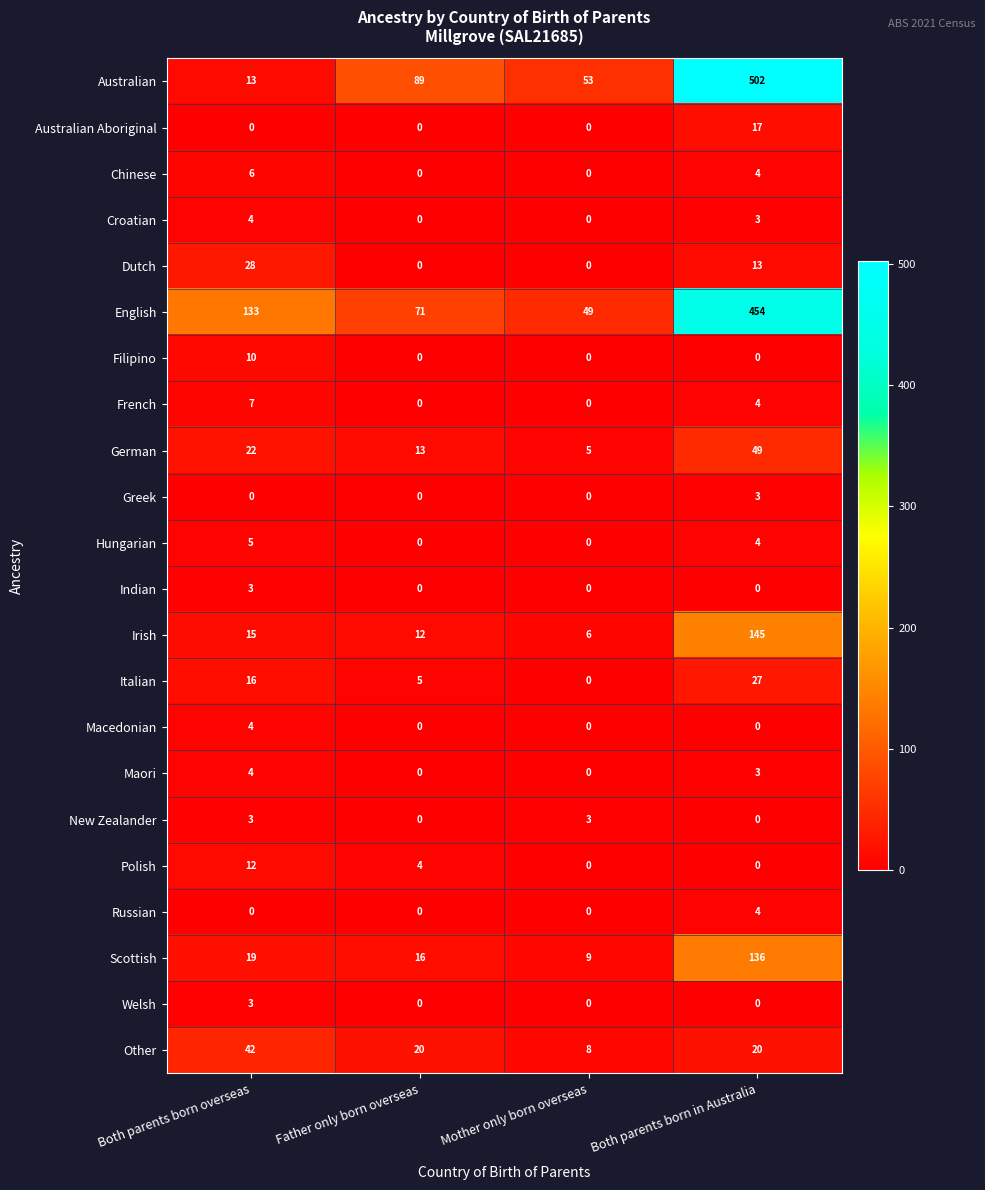

Count the German values in the range 13 to 49.

3